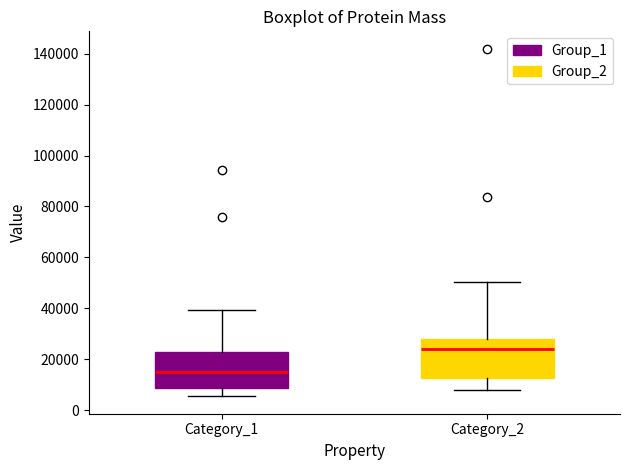

Reading left to right, transcribe this box plot: for each box, give where its median line is, the range the box spans, and where its two whiskers end, as read against the y-axis. The values are not printed on the chart, so give them approximately, as read against the axis.

Category_1: median 14000, box 8000 to 22000, whiskers 6000 to 40000
Category_2: median 24000, box 12000 to 28000, whiskers 8000 to 50000